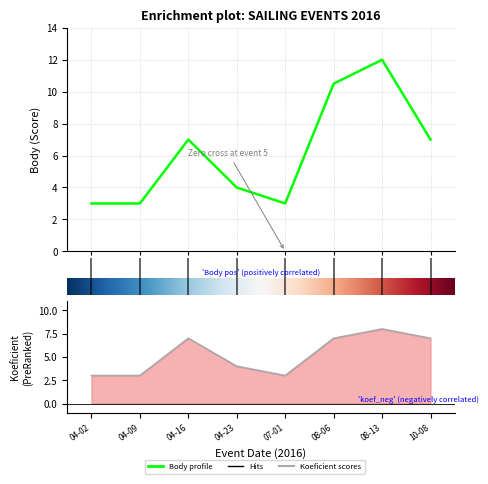

What is the difference between the Body values at 7 and 6?

5.0